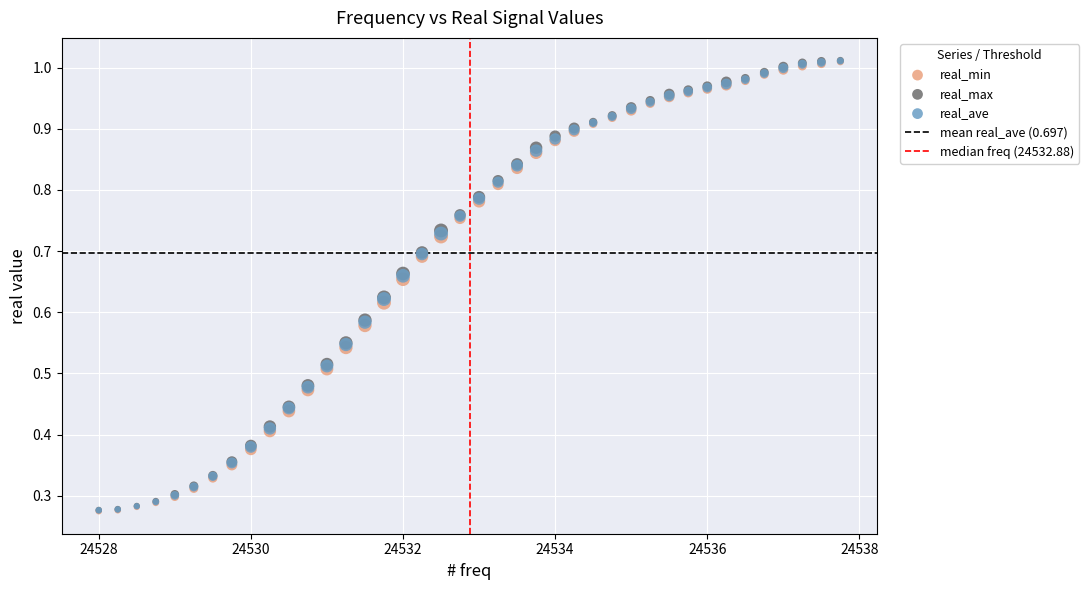

Which series has the widest spread of Y values?

real_max